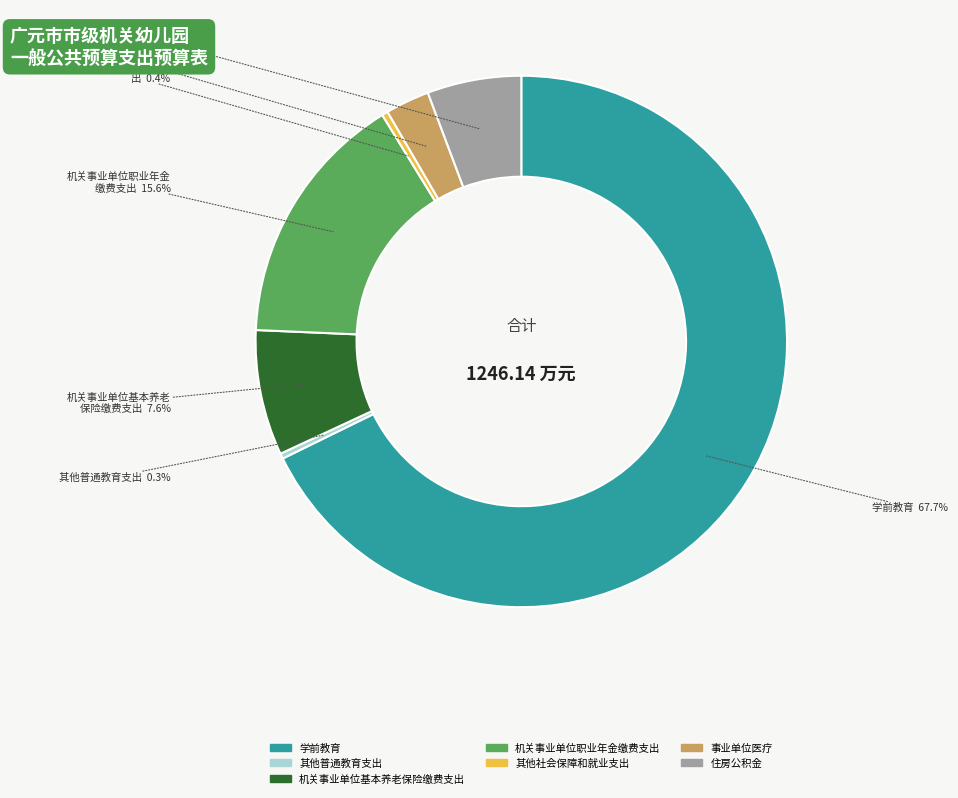

To the nearest percent, what percentage of the pie is 事业单位医疗?

3%